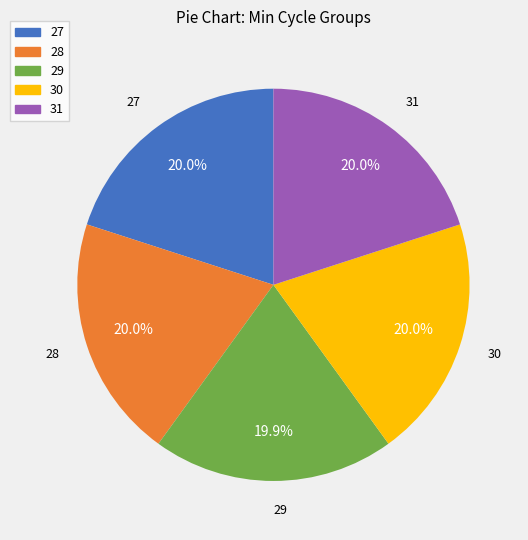

Does 28 represent more than half of the total?

No